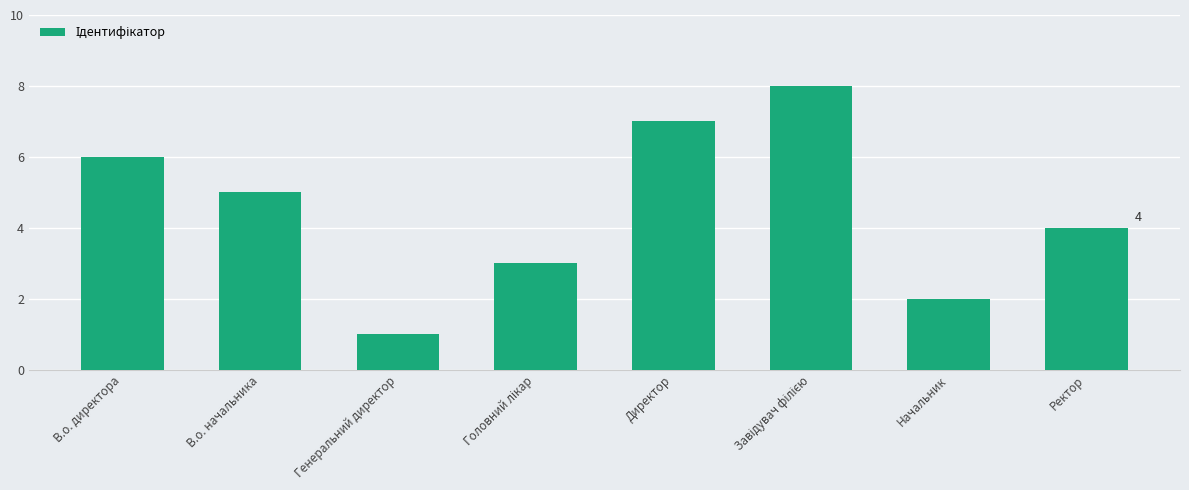

What is the sum of the values at Ректор and В.о. начальника?

9